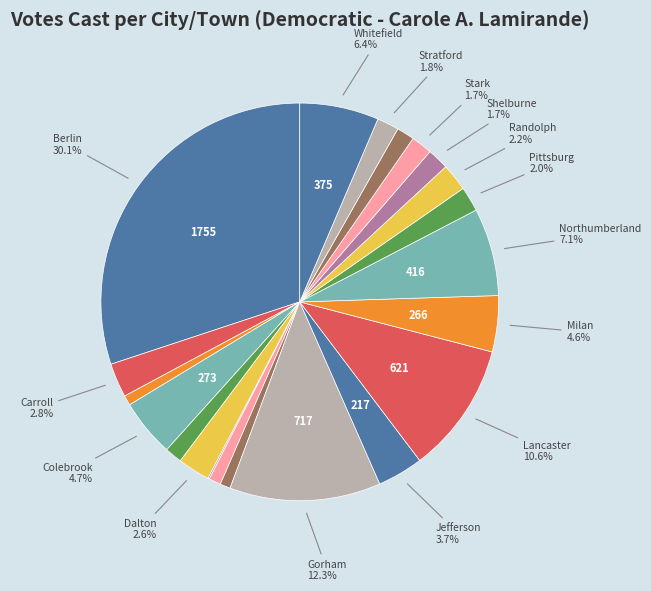

To the nearest percent, what is the average slice percentage?

5%